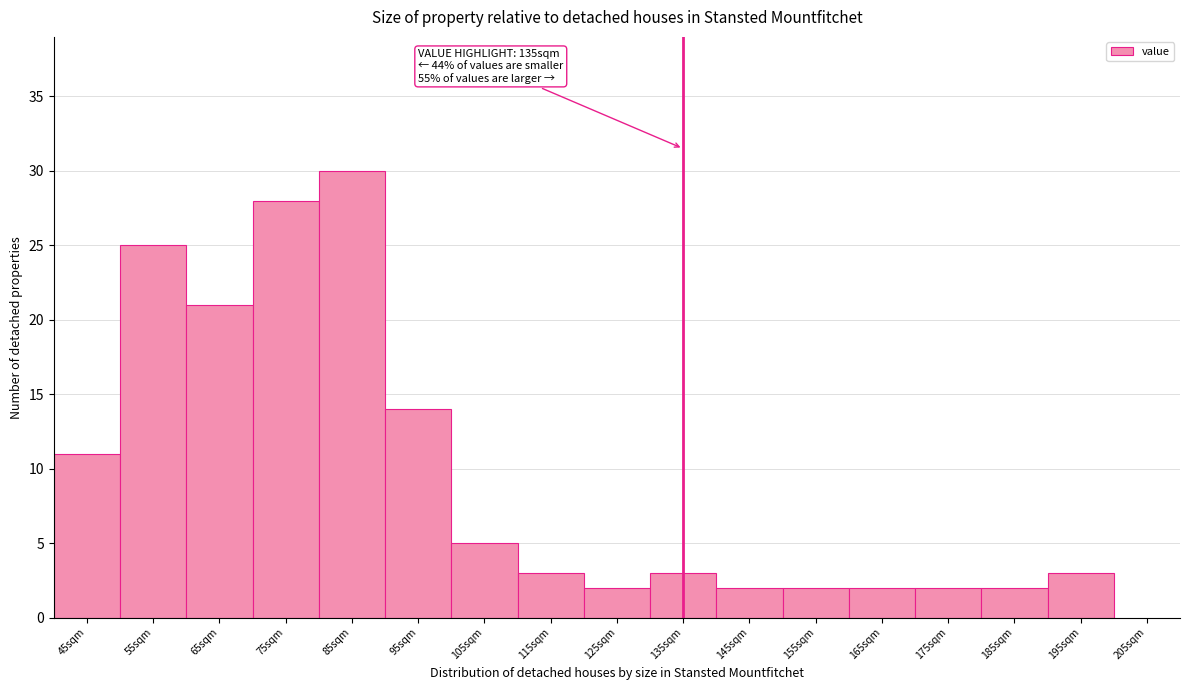

Over which range of the x-axis is the bar tallest?

80 to 90